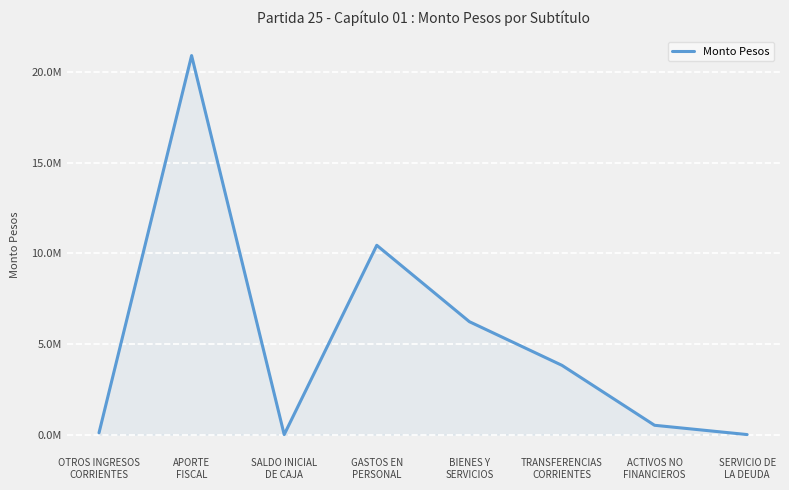

Rank the categories by value from highest to lowest.

APORTE
FISCAL, GASTOS EN
PERSONAL, BIENES Y
SERVICIOS, TRANSFERENCIAS
CORRIENTES, ACTIVOS NO
FINANCIEROS, OTROS INGRESOS
CORRIENTES, SALDO INICIAL
DE CAJA, SERVICIO DE
LA DEUDA